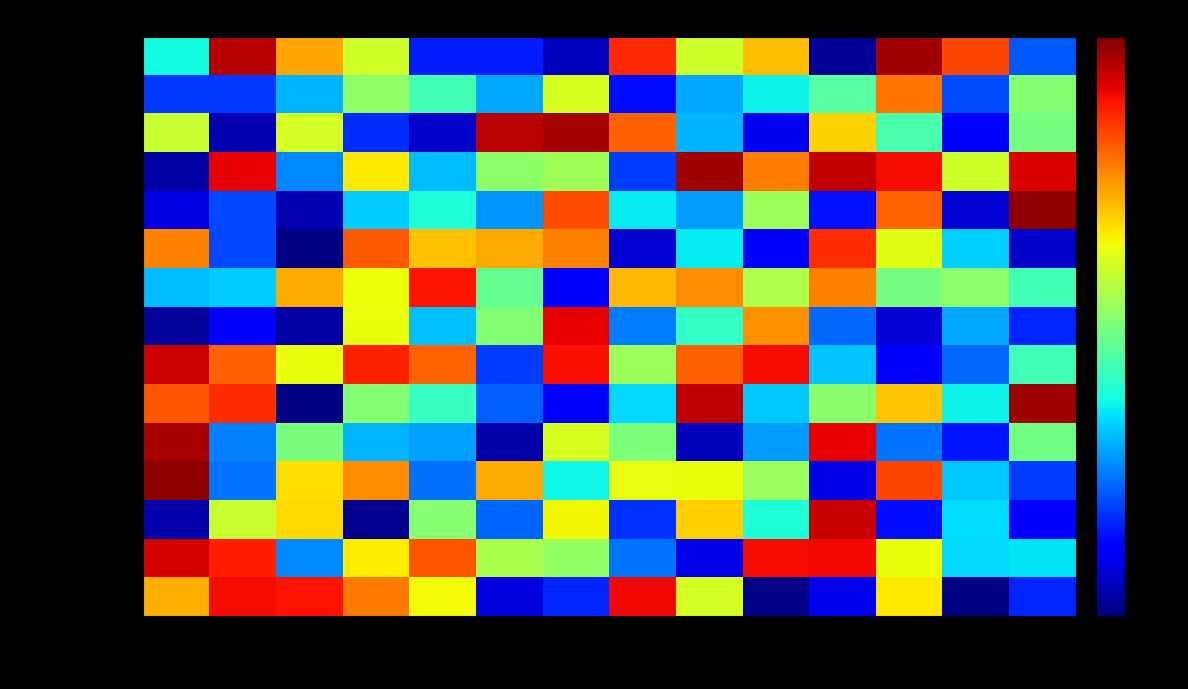

At which category does the chart reach its minimum across all series?

学校M